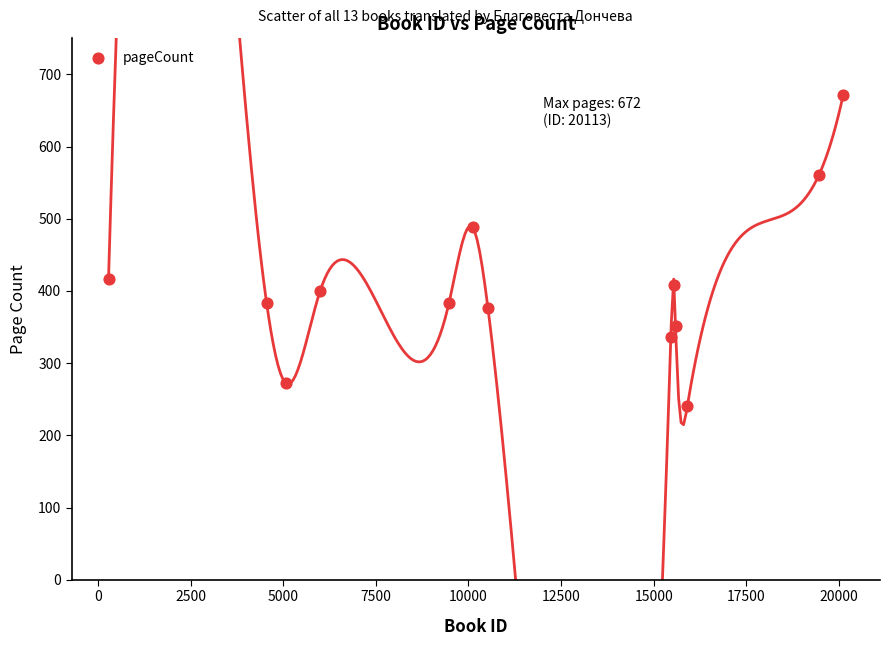

What is the range of X values (max minus min)?

19826